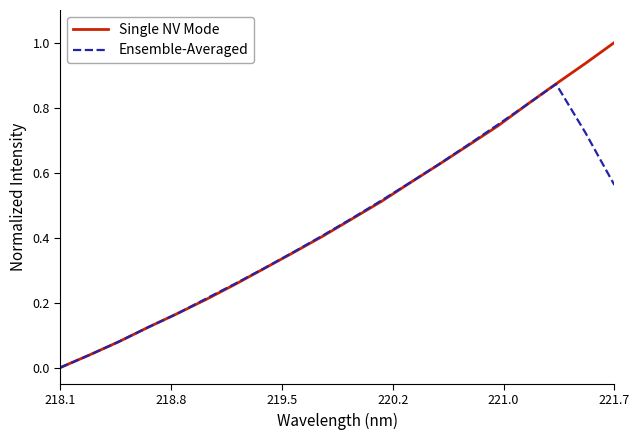

List the series in order of their peak value, highest first.

Single NV Mode, Ensemble-Averaged